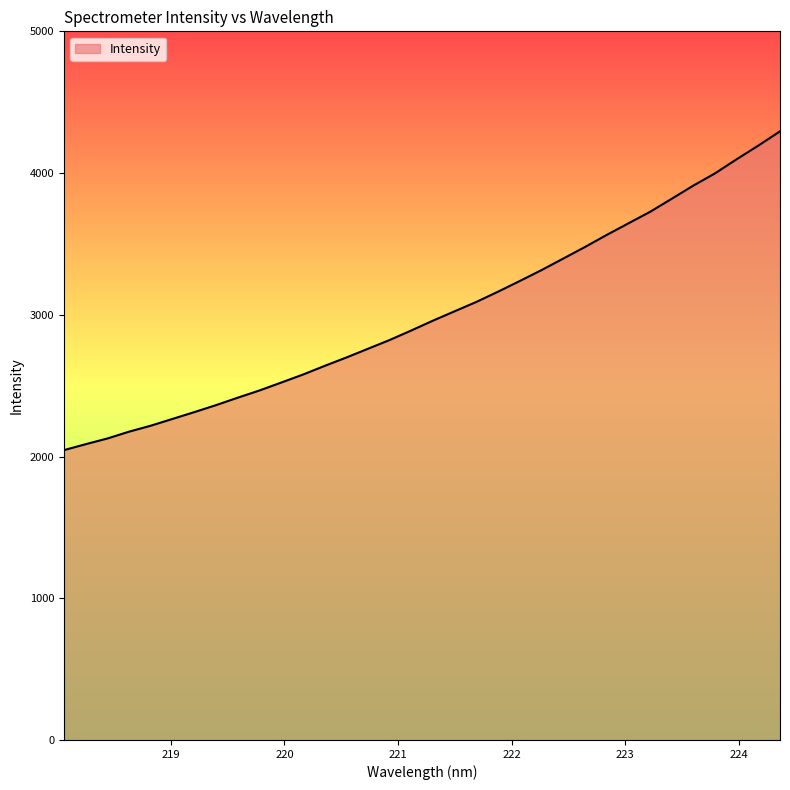

What is the difference between the maximum and minimum values?

2249.6